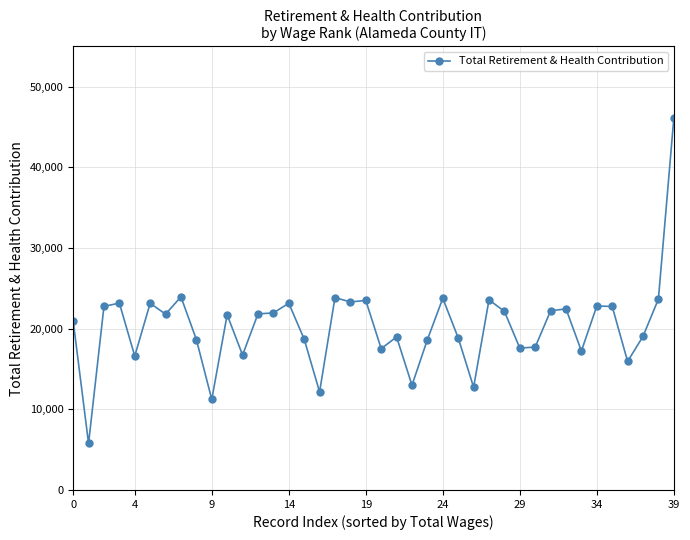

How many data points does each series have?

40